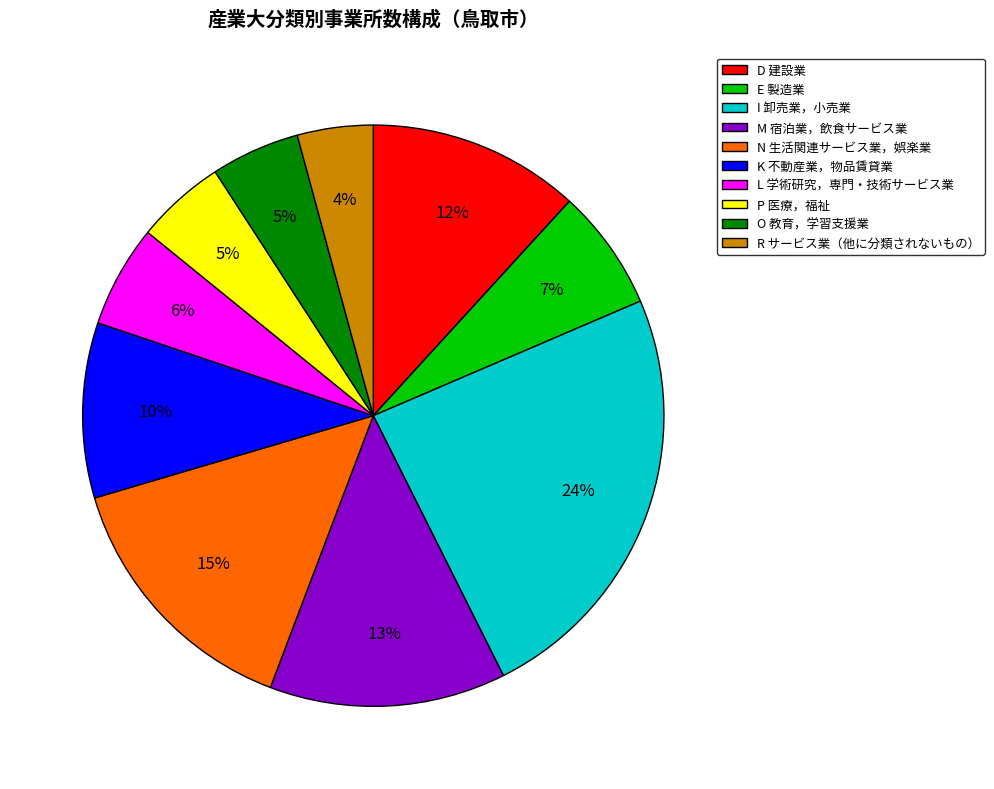

How many segments does this pie chart have?

10